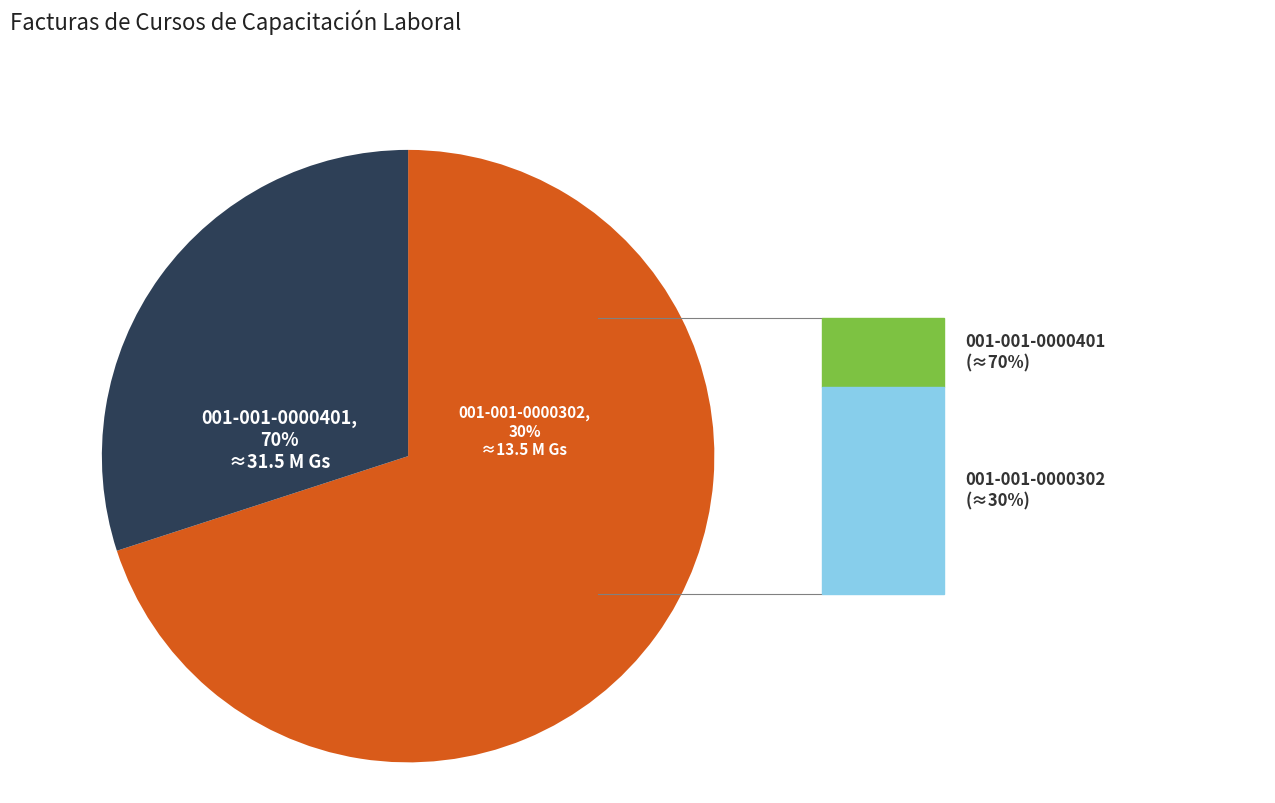

What is the majority slice?

001-001-0000401